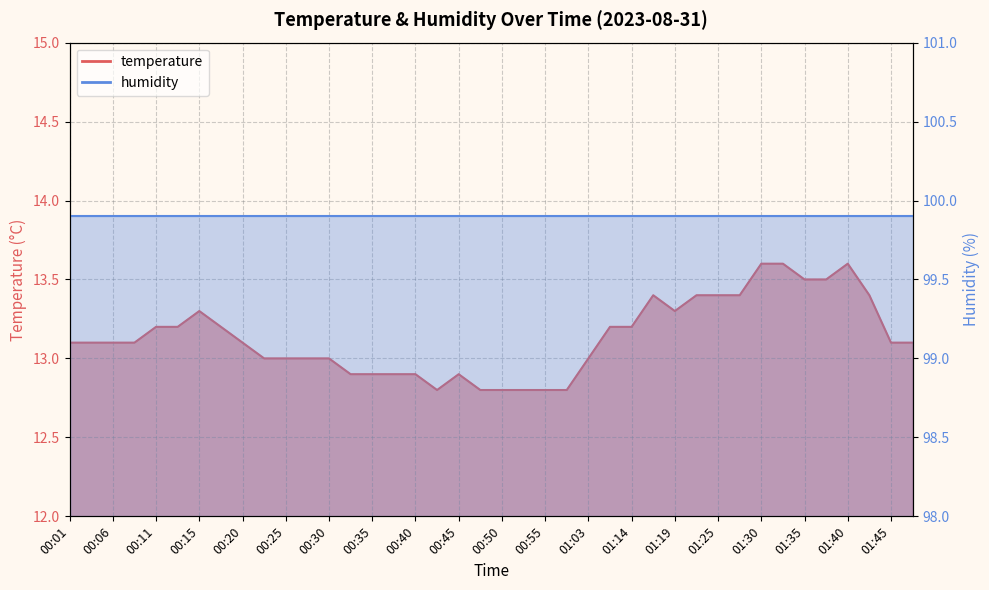

At which label is the value closest to 13?

00:23